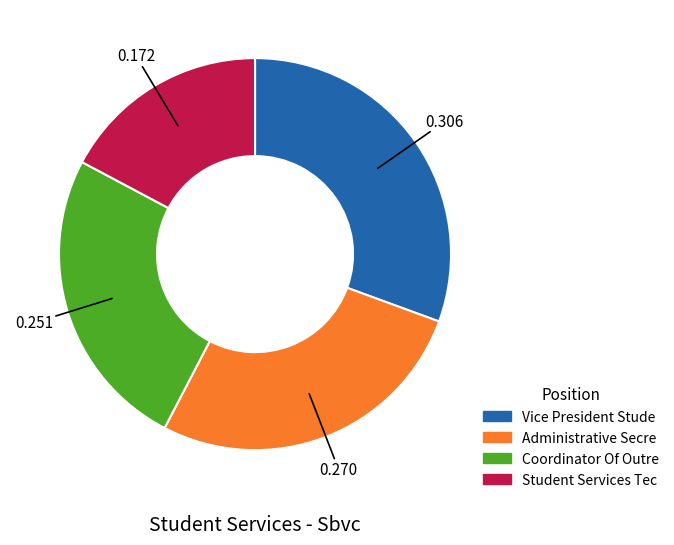

What is the ratio of the value at Vice President Stude to the value at Coordinator Of Outre?

1.2